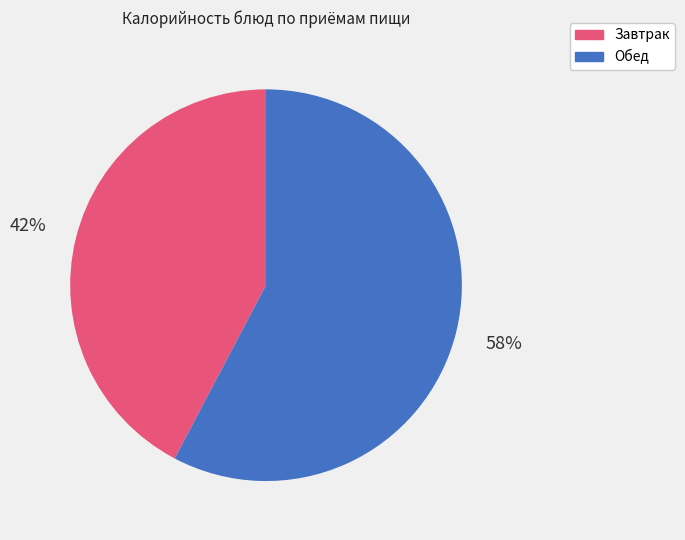

How many segments does this pie chart have?

2